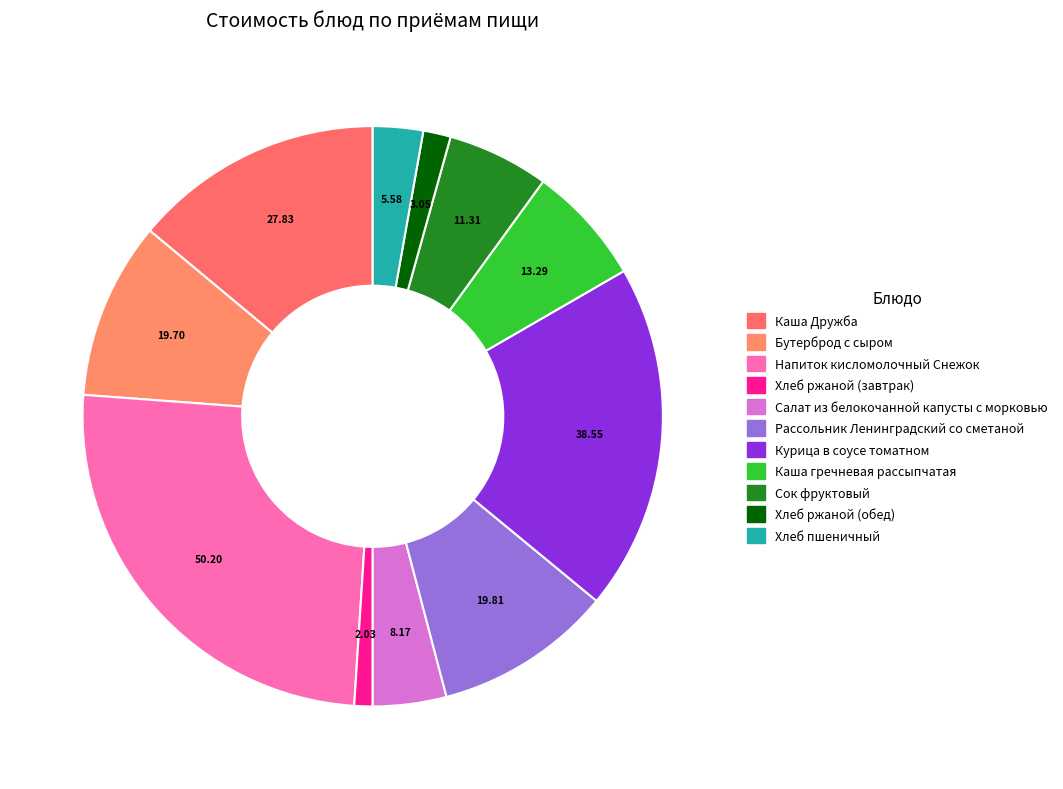

Approximately how many times larger is the value at Каша Дружба compared to Напиток кисломолочный Снежок?

0.6